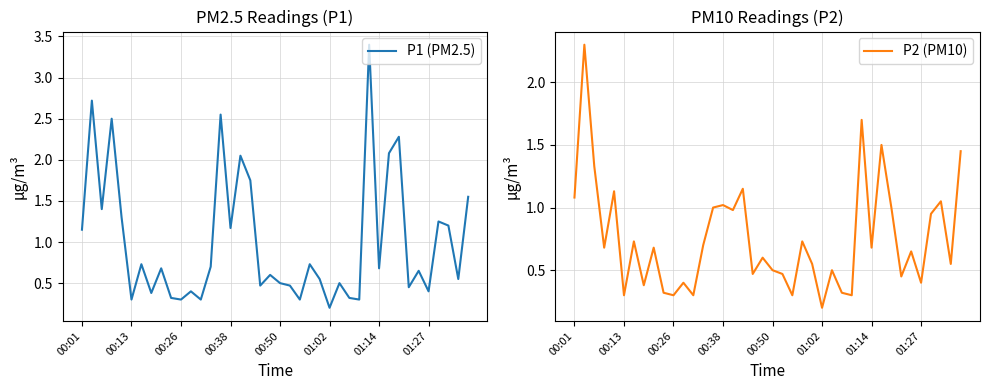

True or false: P2 (PM10) has a value of 0.8 at 19.

False